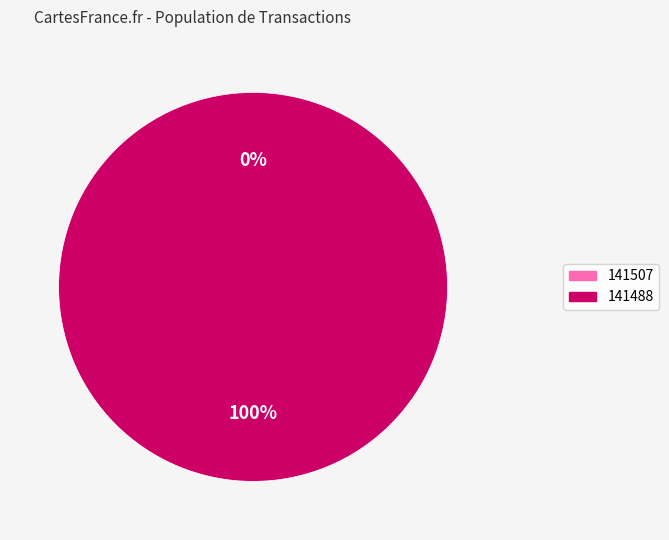

Combined, do 141488 and 141507 account for over 50%?

Yes